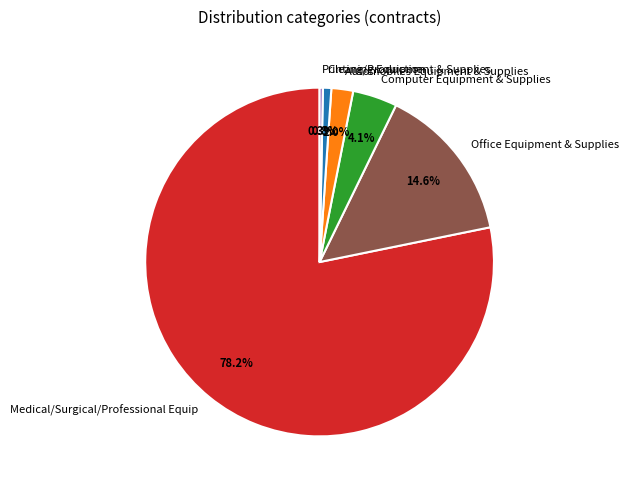

Combined, do Medical/Surgical/Professional Equip and Cleaning Equipment & Supplies account for over 50%?

Yes